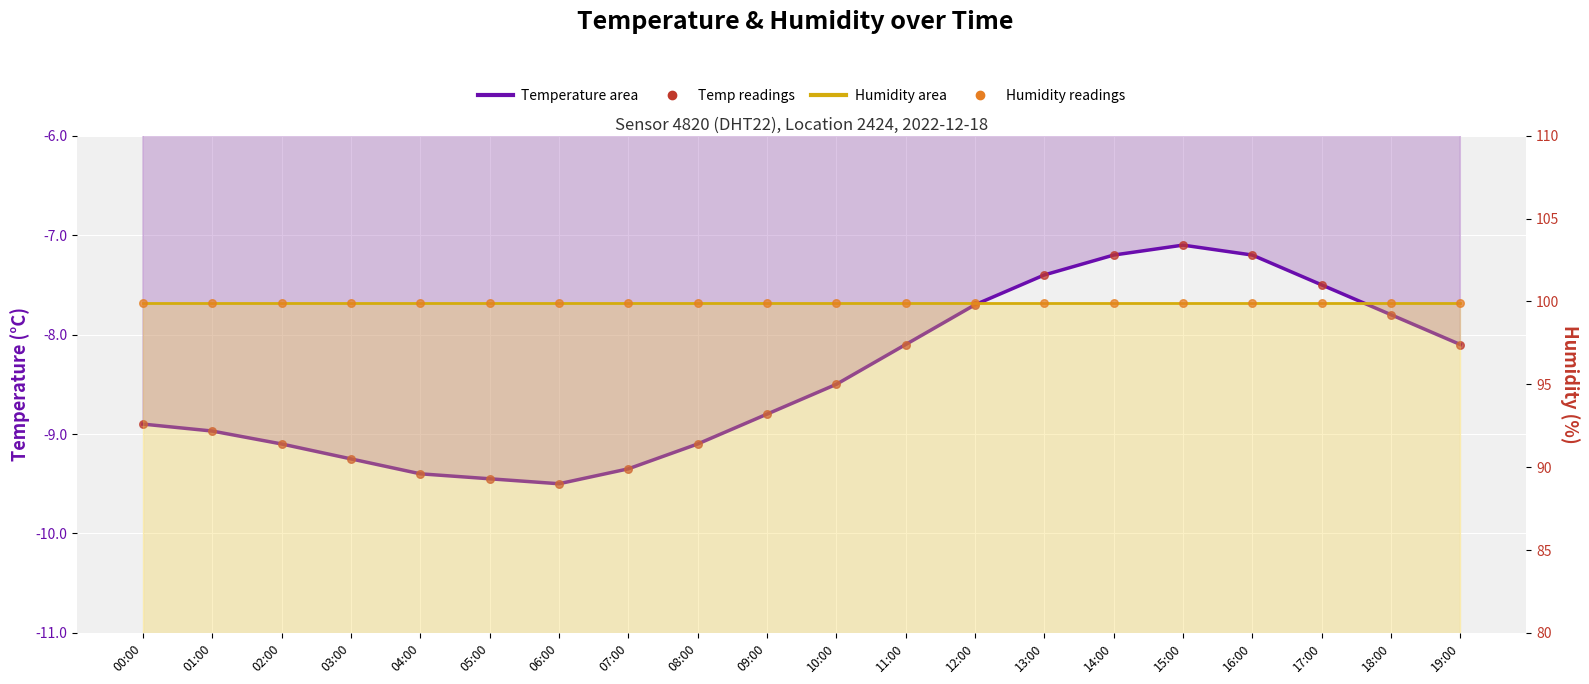

What is the total value across all series at 15:00?

92.8